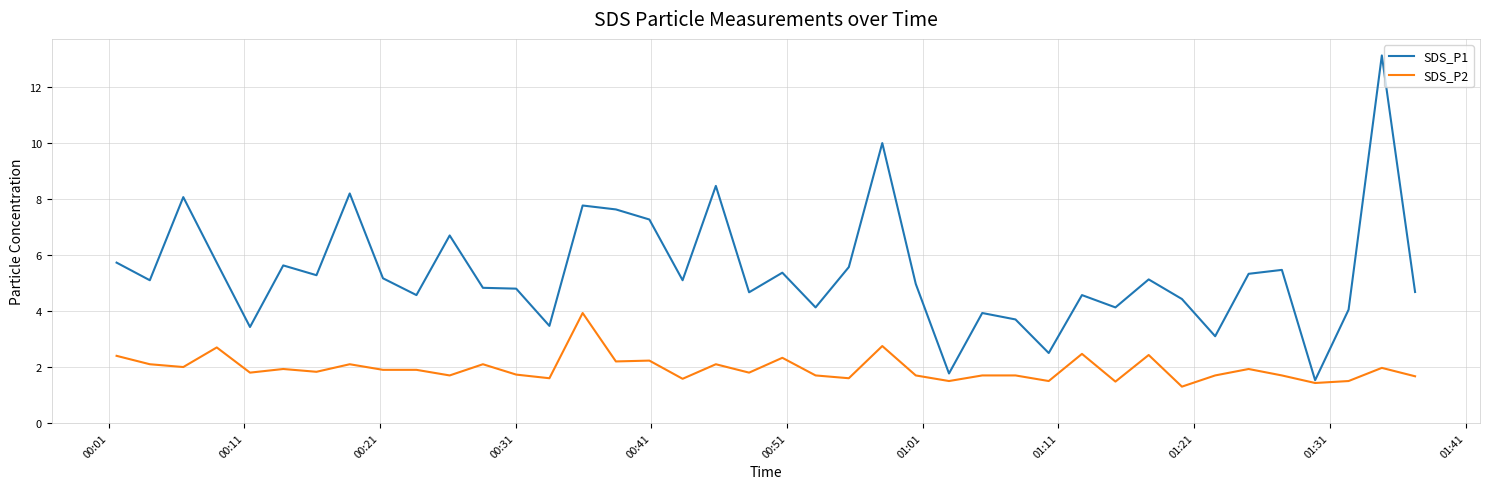

Which series has the widest spread of values?

SDS_P1